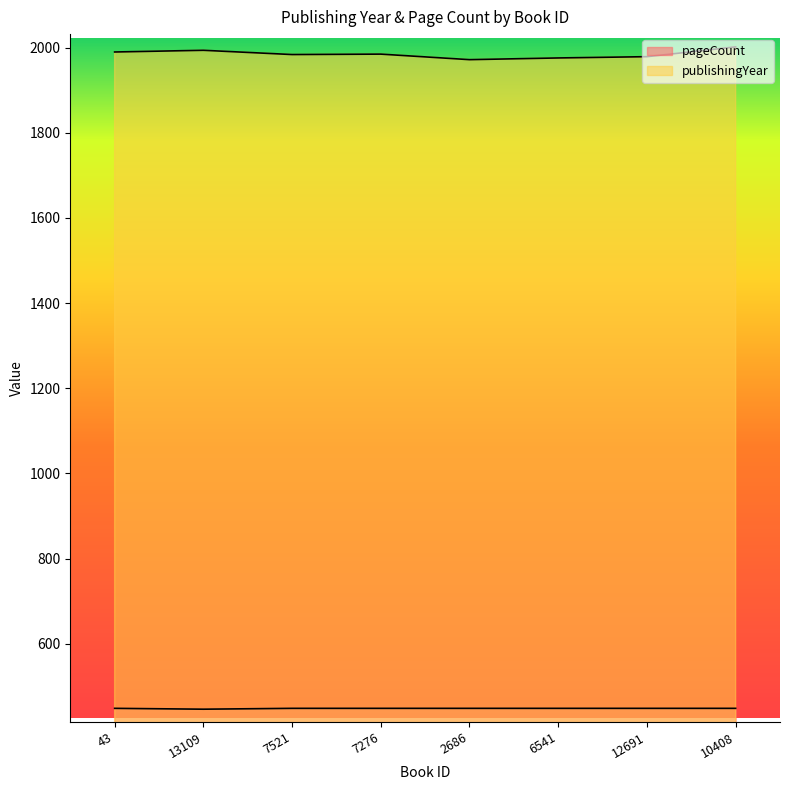

How many lines are shown in the chart?

2